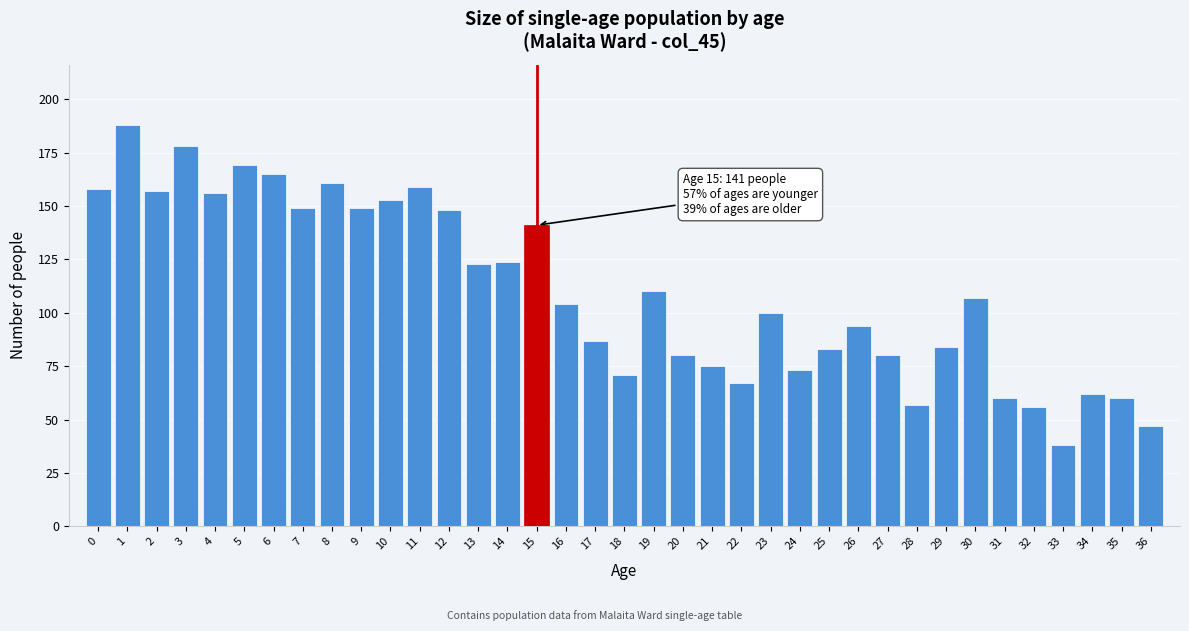

What is the change in value from 15 to 26?

-47